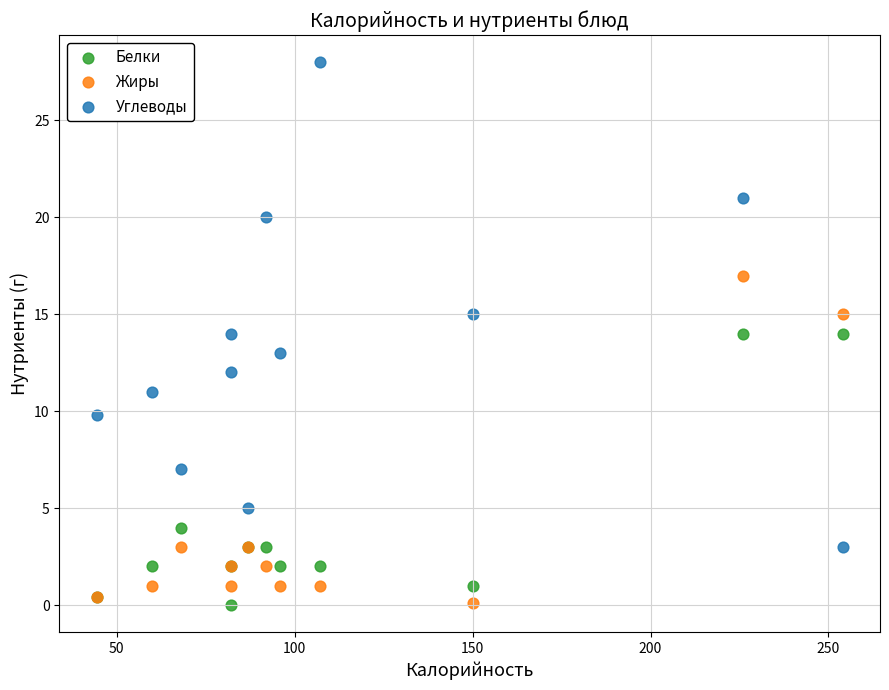

Which series has the widest spread of Y values?

Углеводы